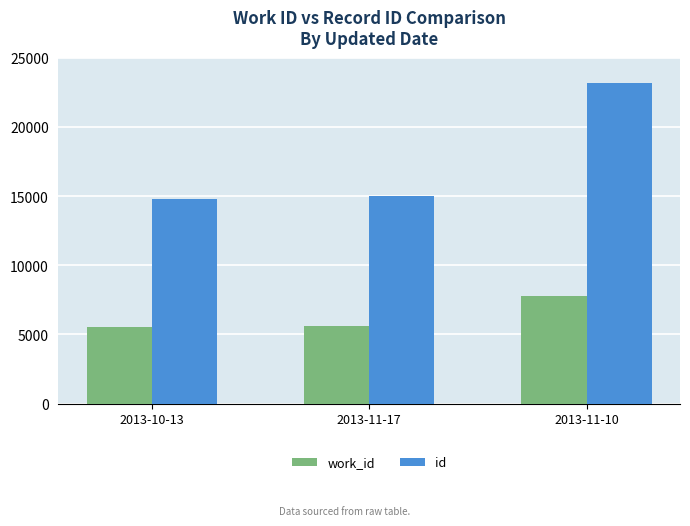

Rank the series by their average value, from lowest to highest.

work_id, id